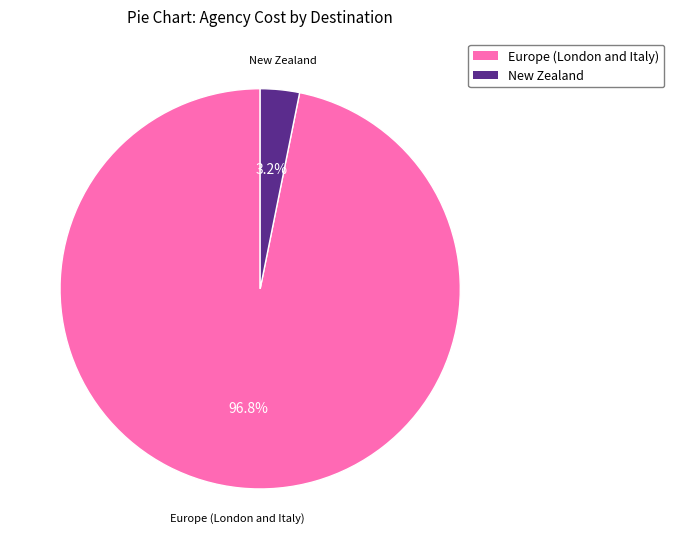

What percentage is the New Zealand slice, to the nearest percent?

3%